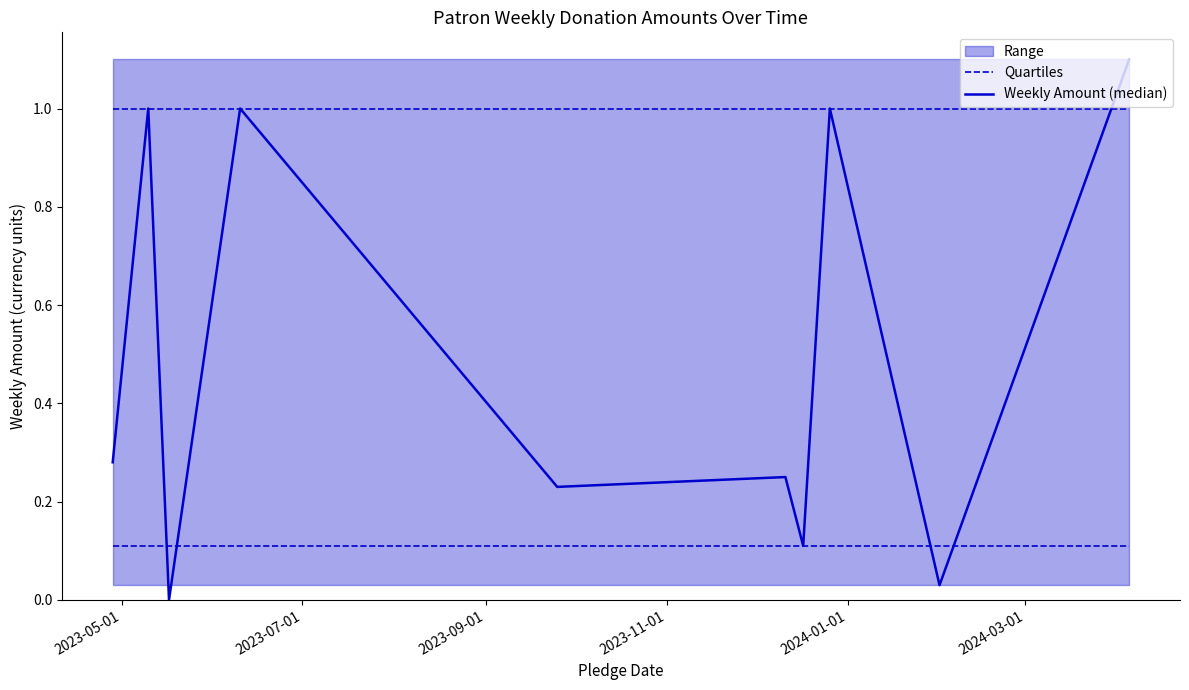

Is the value of Weekly Amount (median) at 2024-03-01 greater than the value of Quartiles at 7?

Yes